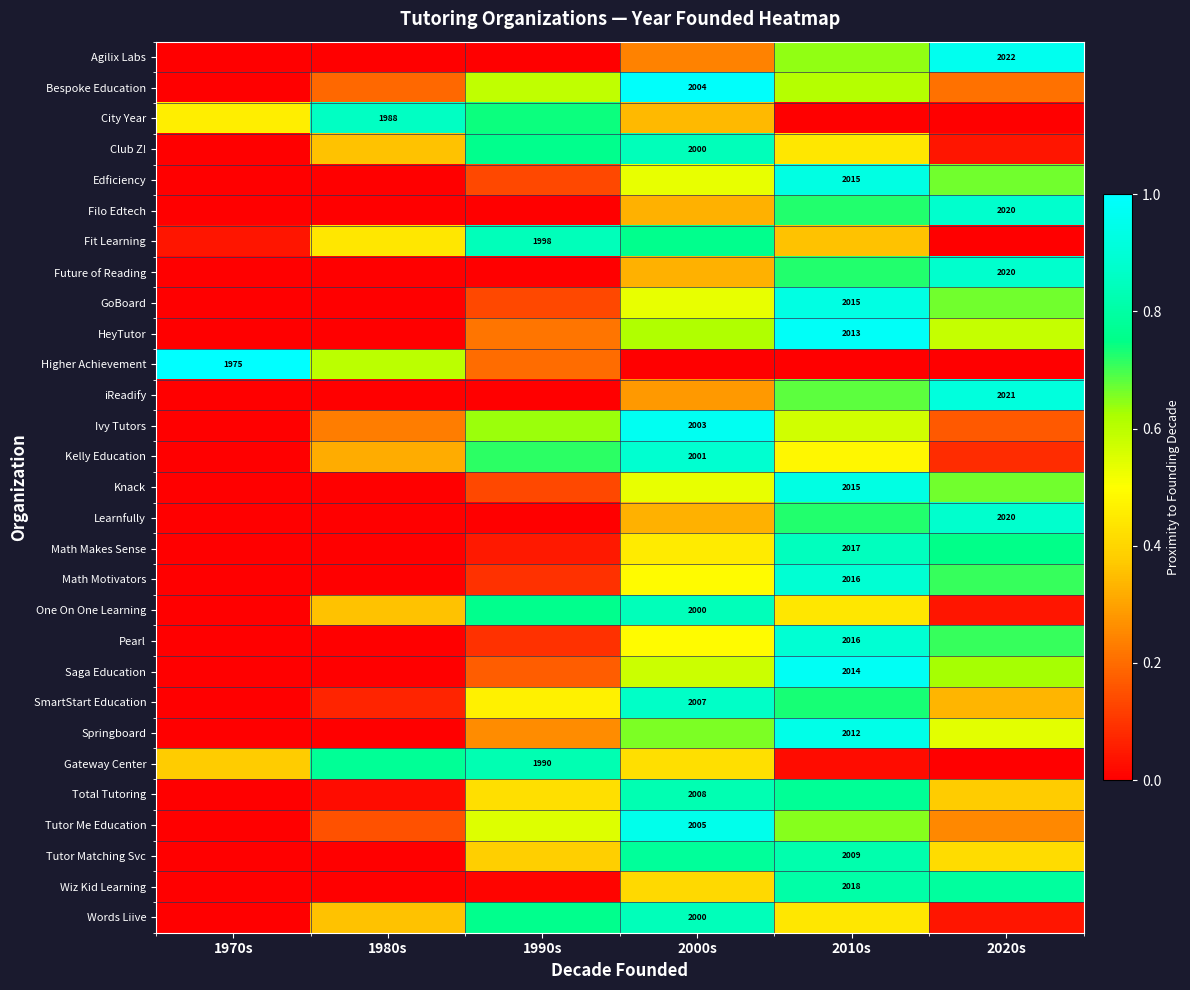

Where is Tutor Me Education nearest to the value 0?

1970s